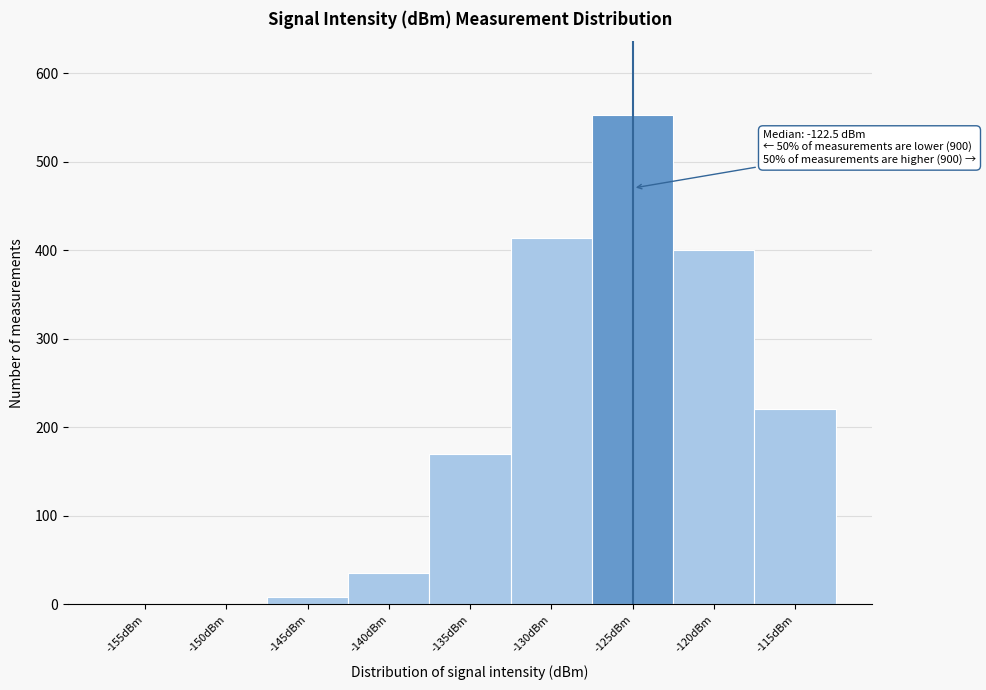

Reading left to right, what are all the values shown in this chart?

-155dBm=0	-150dBm=0	-145dBm=8	-140dBm=35	-135dBm=170	-130dBm=414	-125dBm=553	-120dBm=400	-115dBm=220